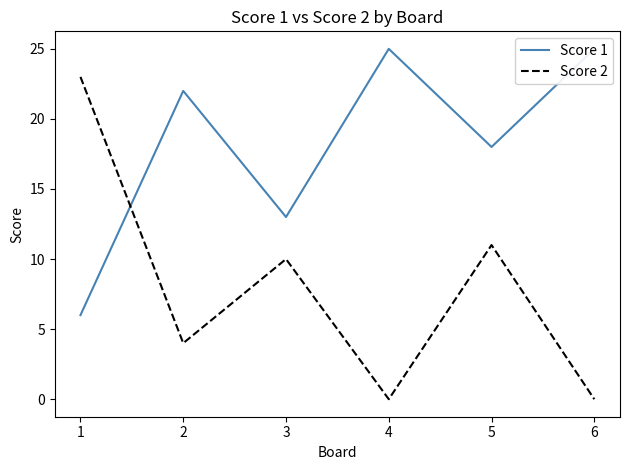

The value of Score 2 at 3 is 16. True or false?

False